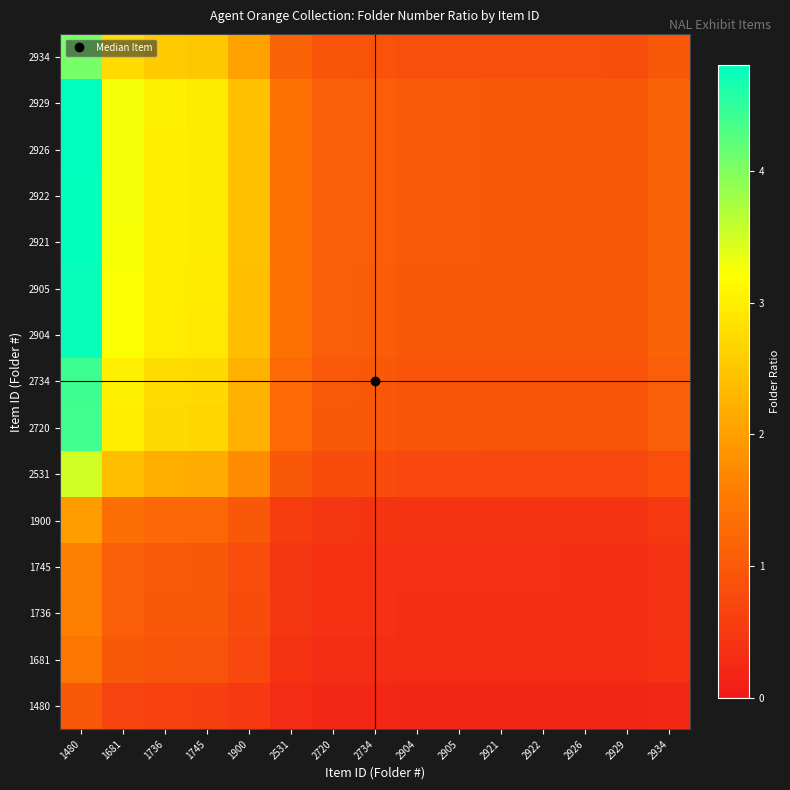

How many series are shown in this chart?

15